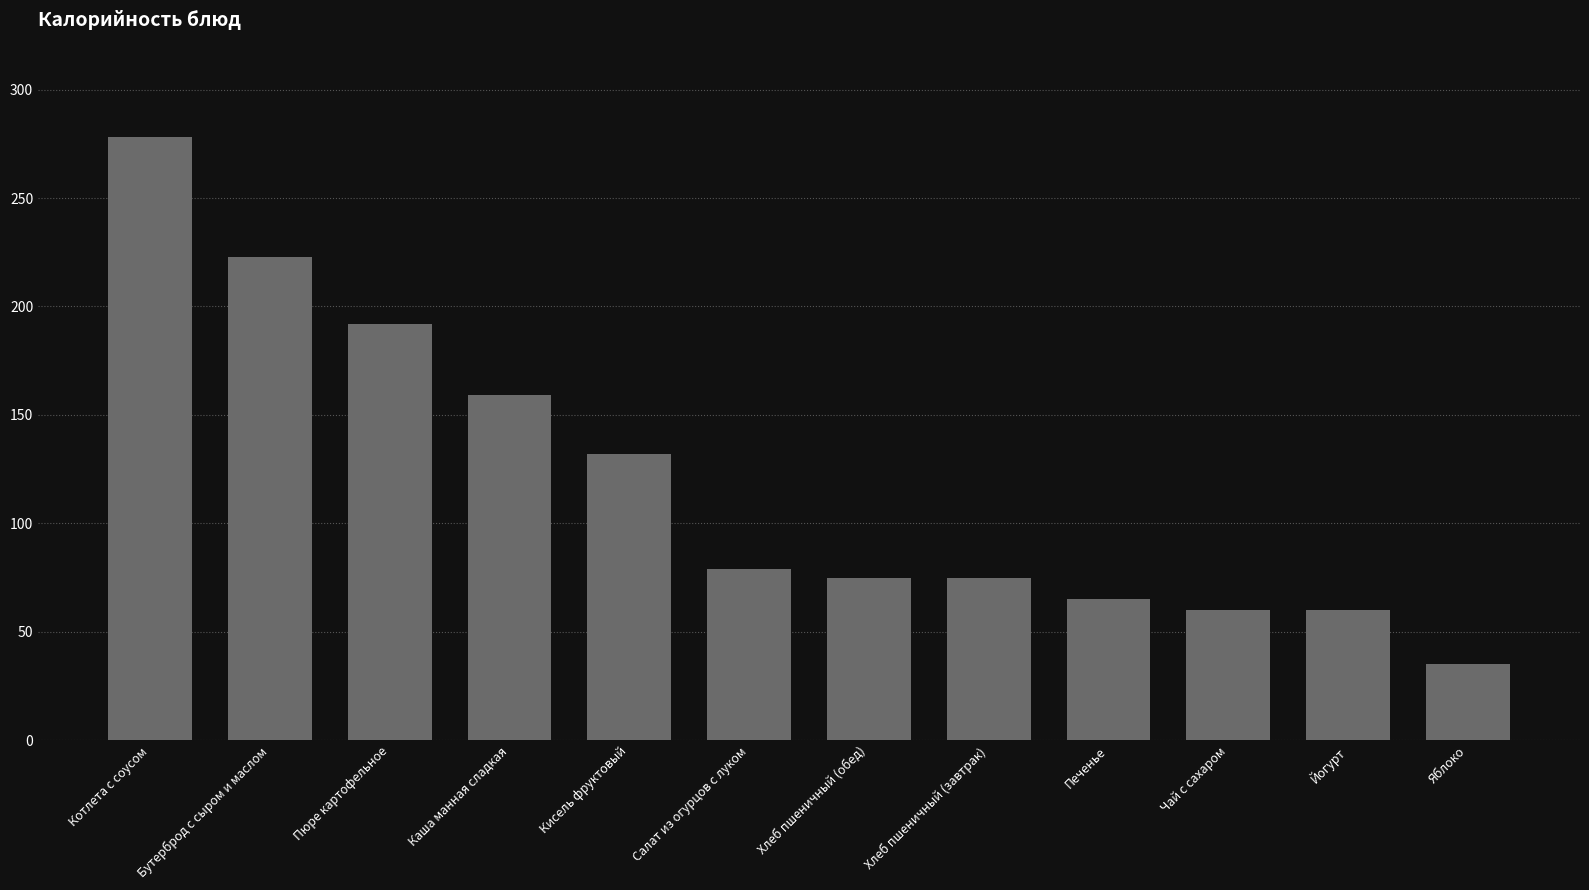

How many data points are less than 79?

6